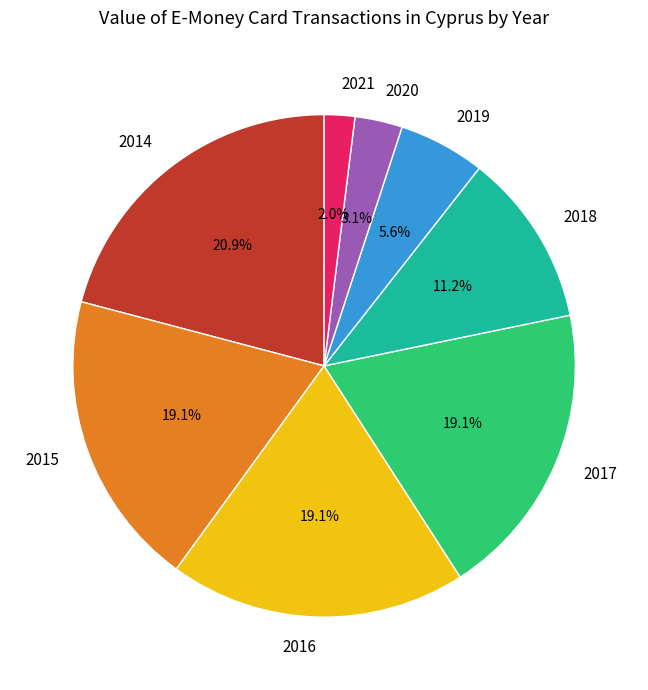

What is the largest slice in the pie chart?

2014